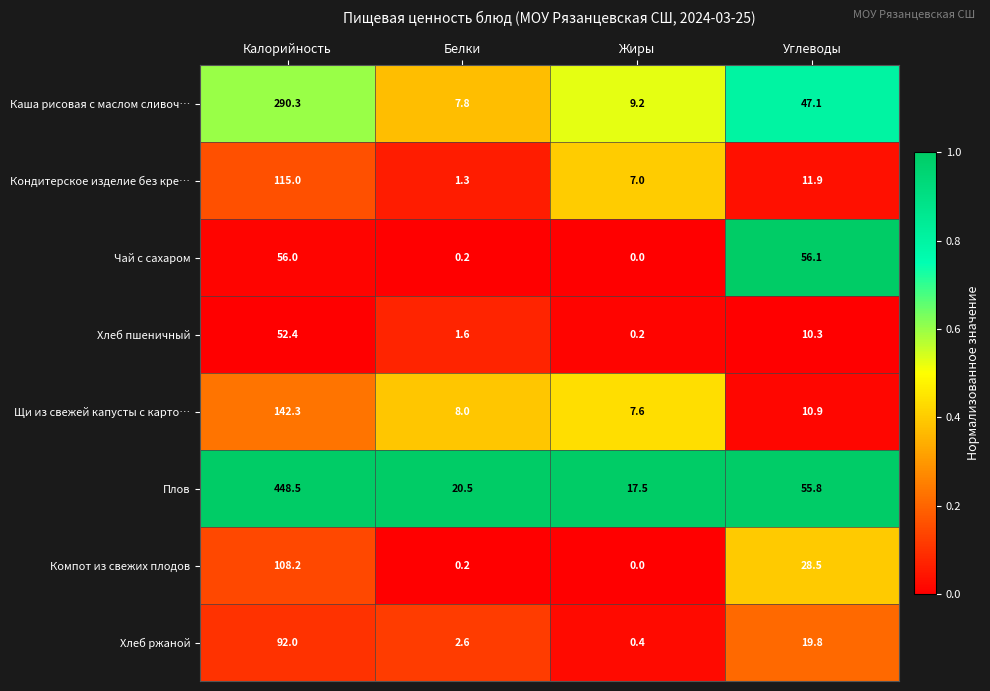

What is the approximate value of Хлеб пшеничный at Калорийность?

52.4